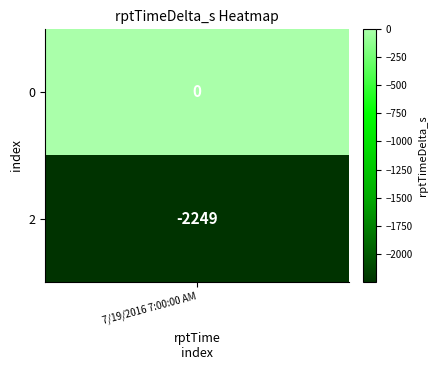

What is the change in value from 0 to 2?

-2249